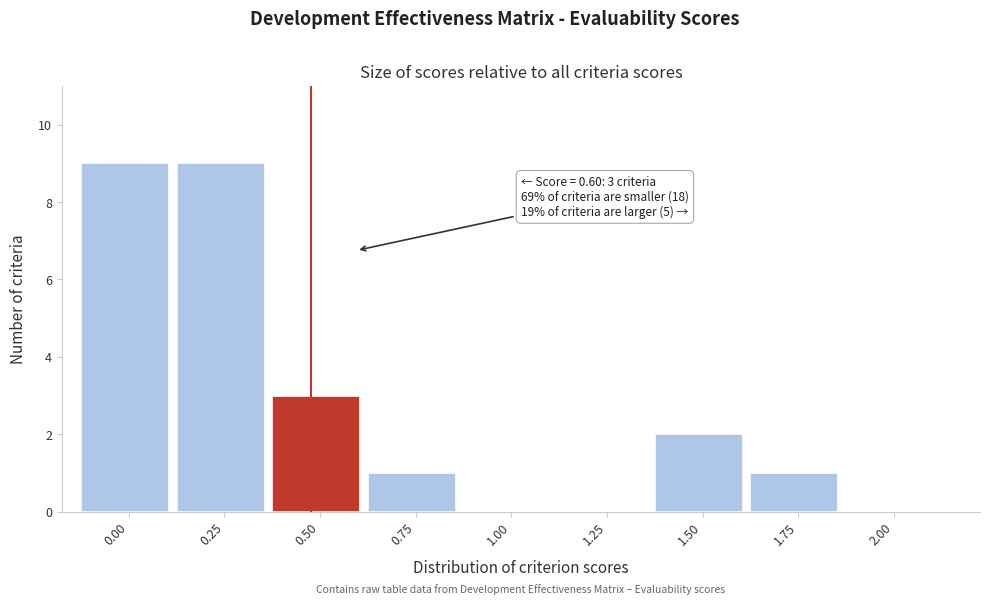

Reading right to left, list all the values displayed in this chart.

2.00=0	1.75=1	1.50=2	1.25=0	1.00=0	0.75=1	0.50=3	0.25=9	0.00=9